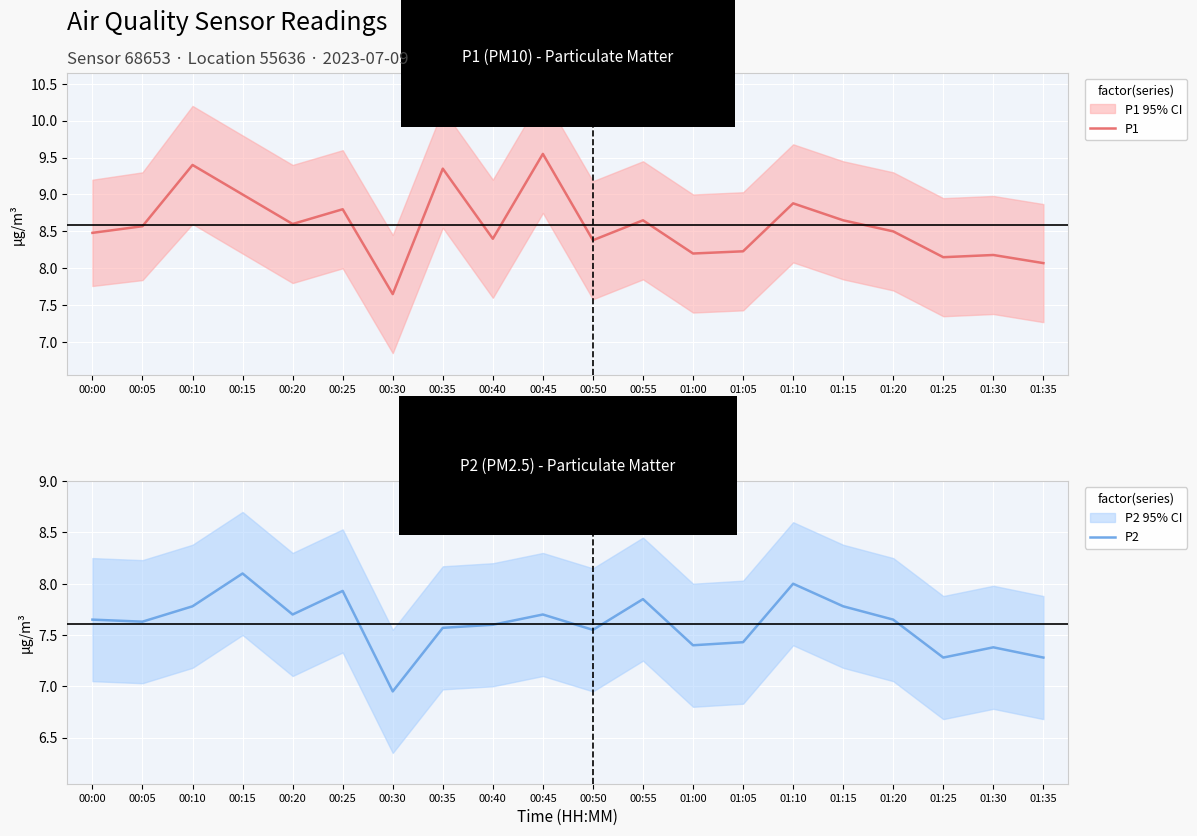

At how many categories does at least one series exceed 8?

19